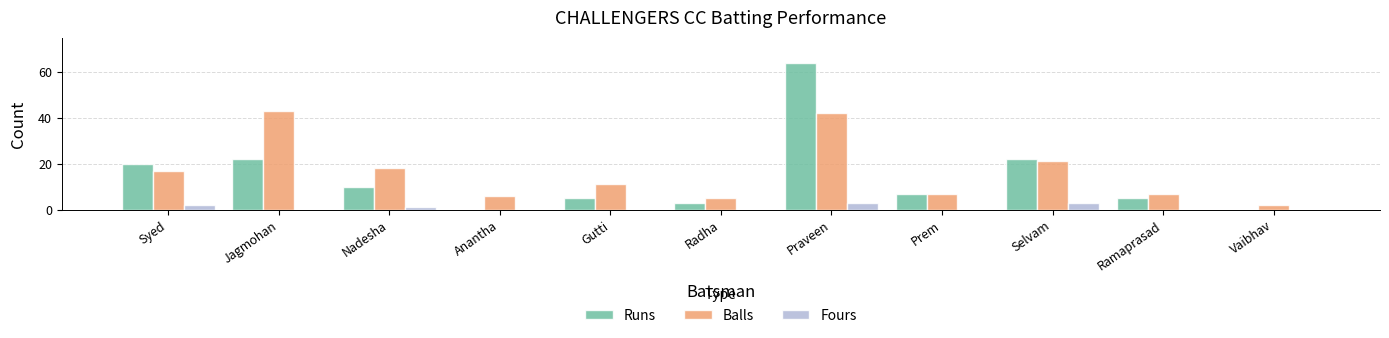

Which series changed the most between Gutti and Vaibhav?

Balls